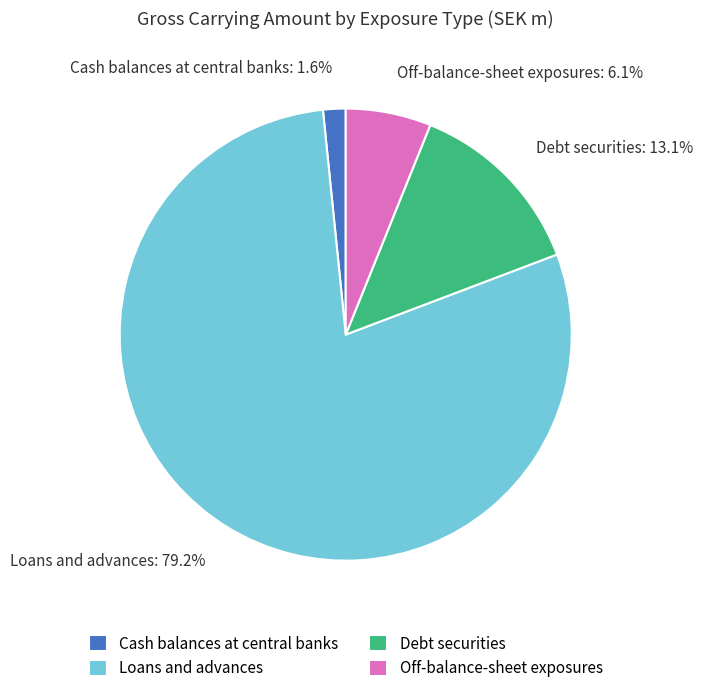

Count the number of slices in the pie.

4